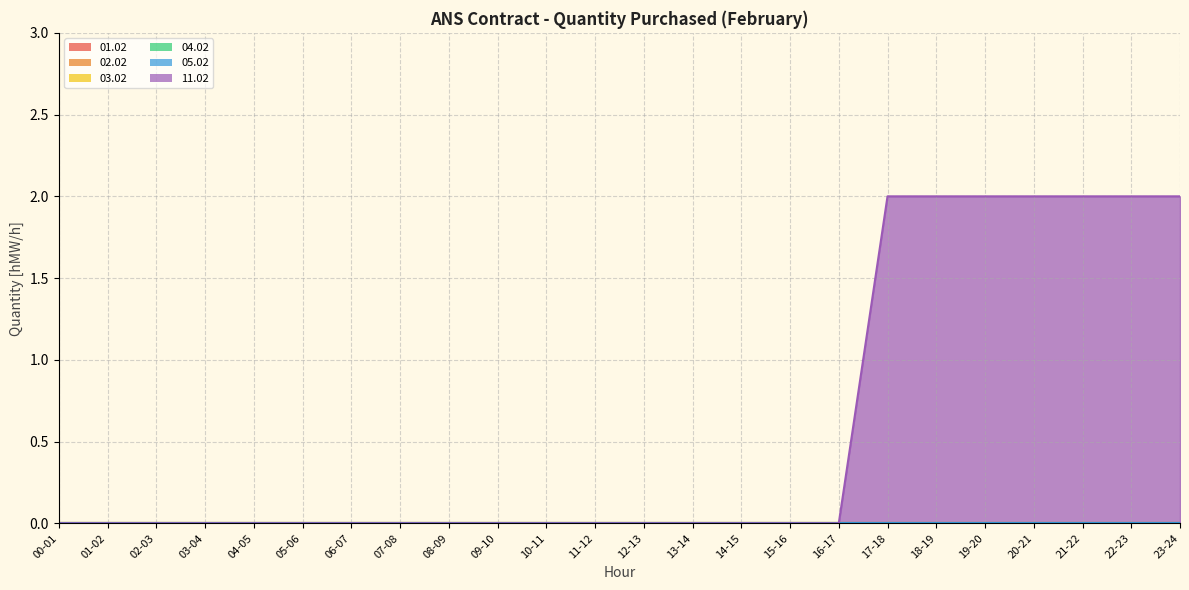

Which category has the lowest value across all series?

00-01